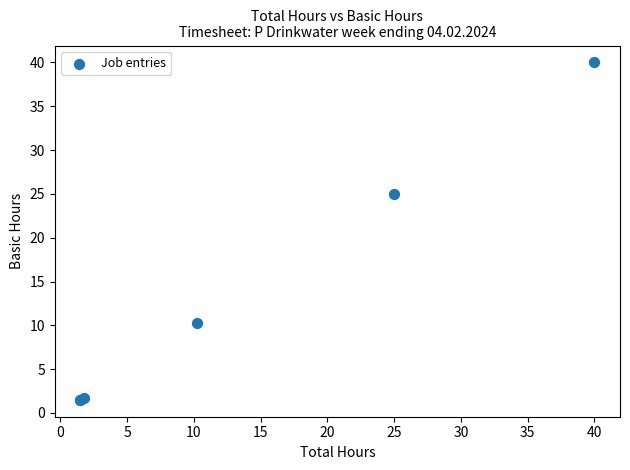

What Y value in the scatter plot is closest to 20?

25.0